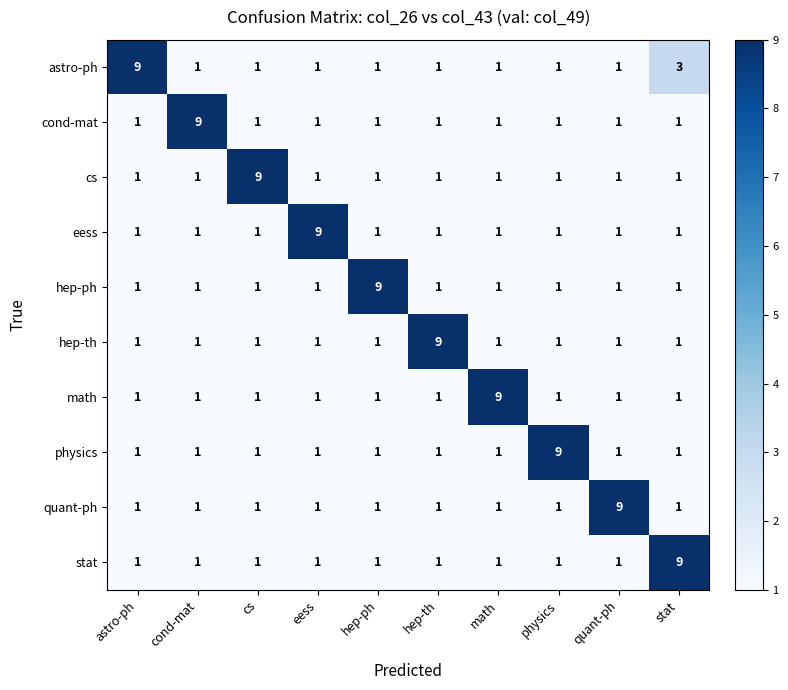

Is it true that cs equals 1 at hep-ph?

True